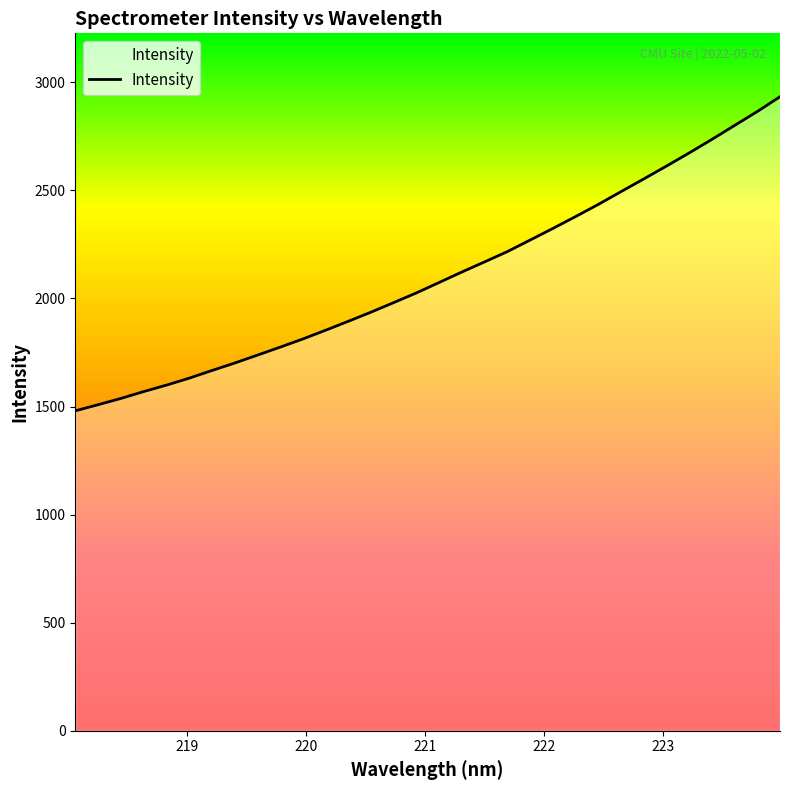

What is the minimum value shown in the chart?

1479.8